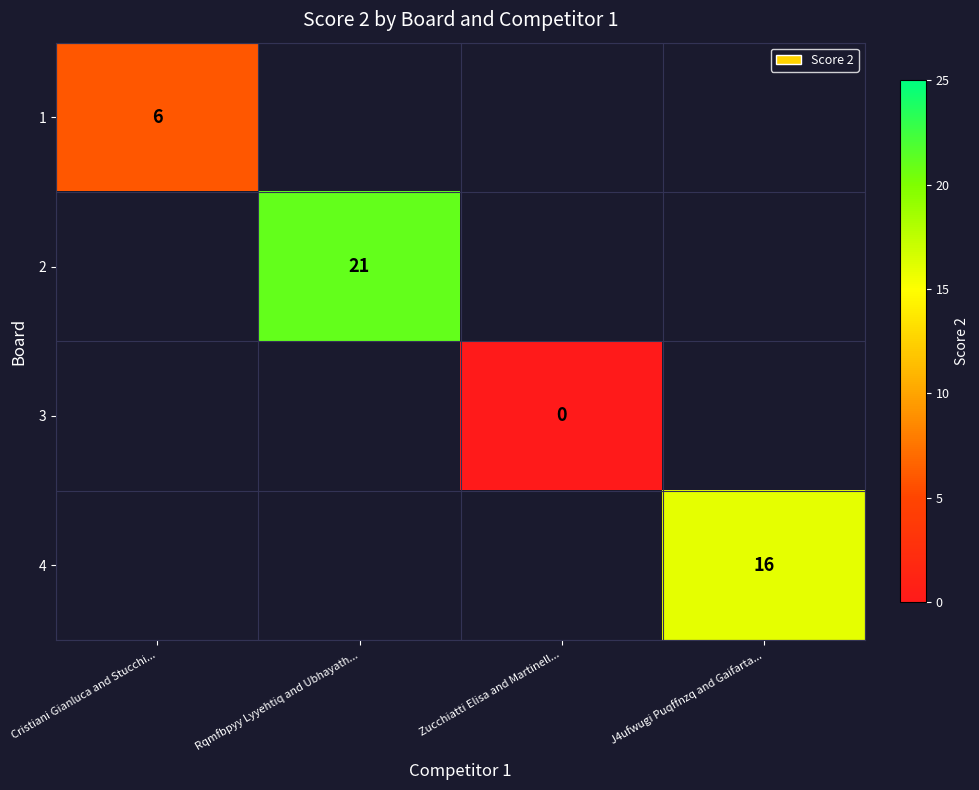

The 2 series shows 5 at Rqmfbpyy Lyyehtiq and Ubhayath.... True or false?

False